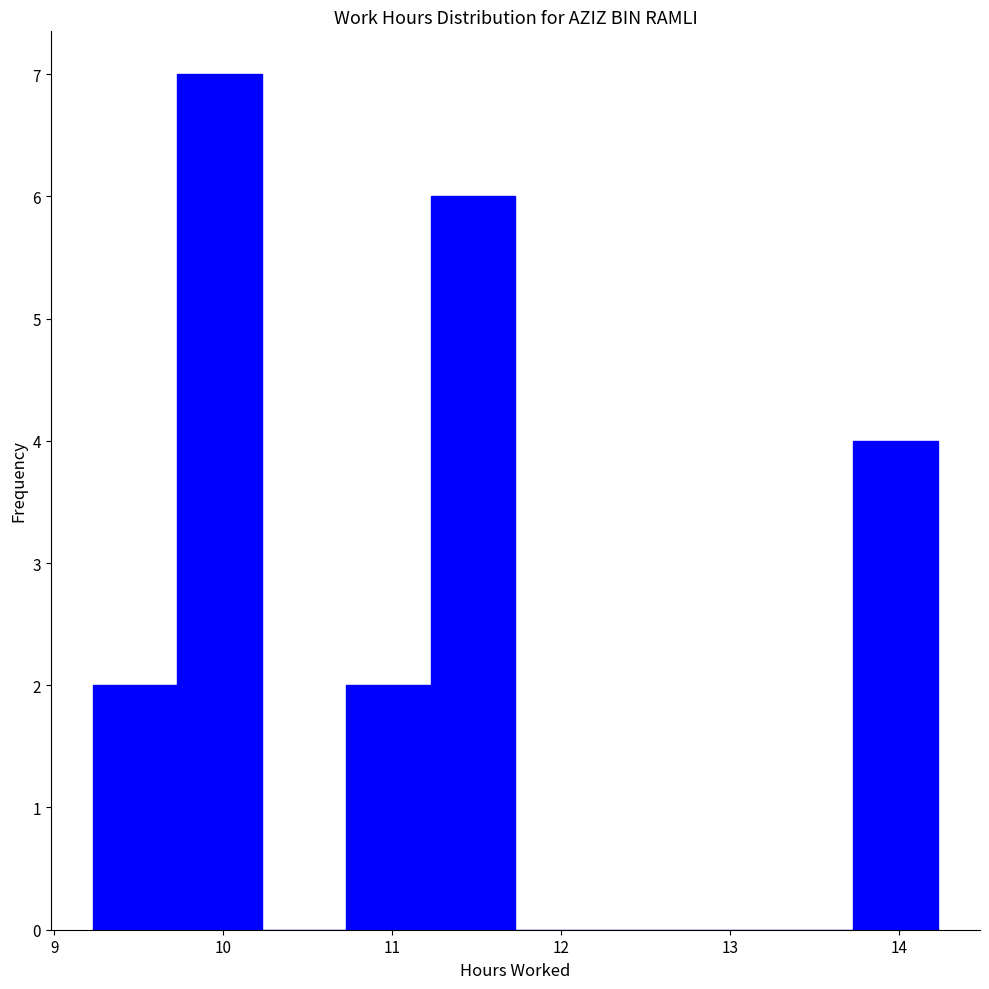

How tall is the bar that spans 11.23 to 11.73 on the x-axis? Neither the bar edges nor the heights are printed on the chart, so give them approximately, as read against the axes.

6